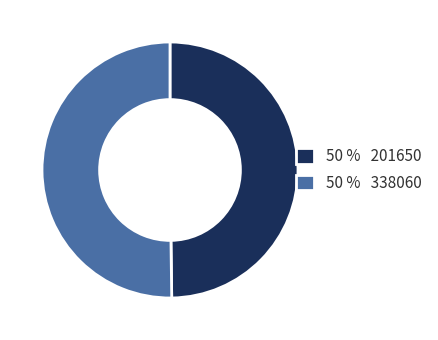

Is the sum of 50 % 338060 and 50 % 201650 greater than half?

Yes